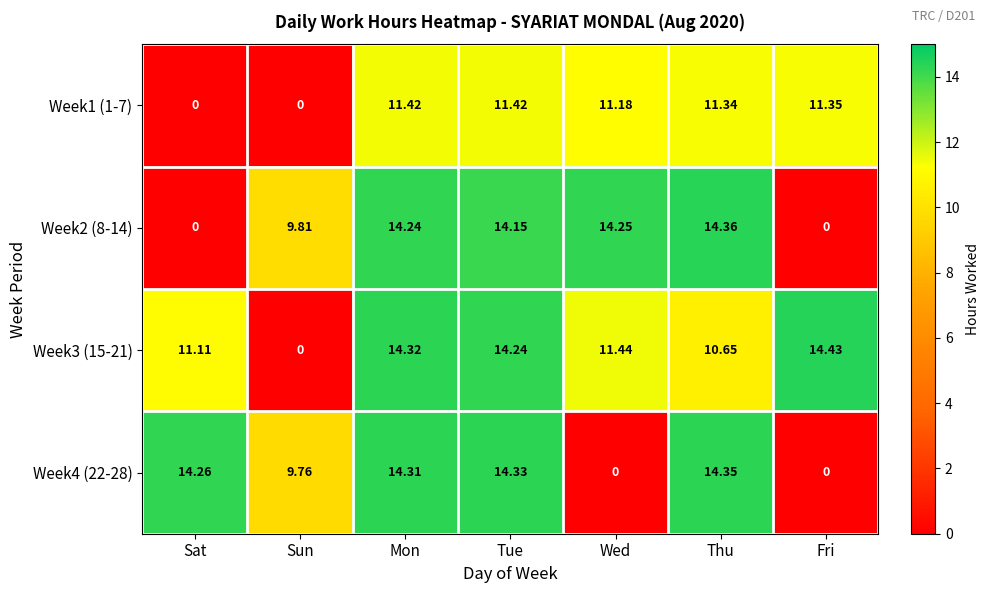

At which category is the sum across all series the highest?

Mon